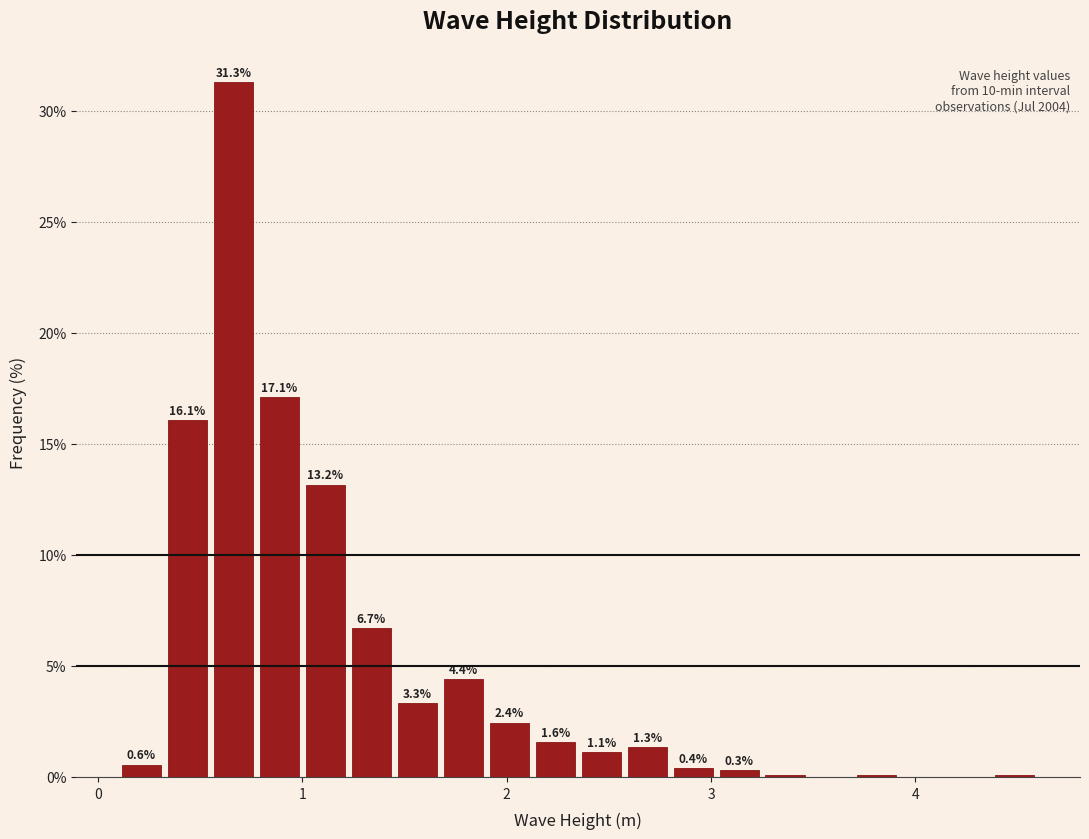

Read against the x-axis, roughly where is the centre of the tallest bar?

0.7